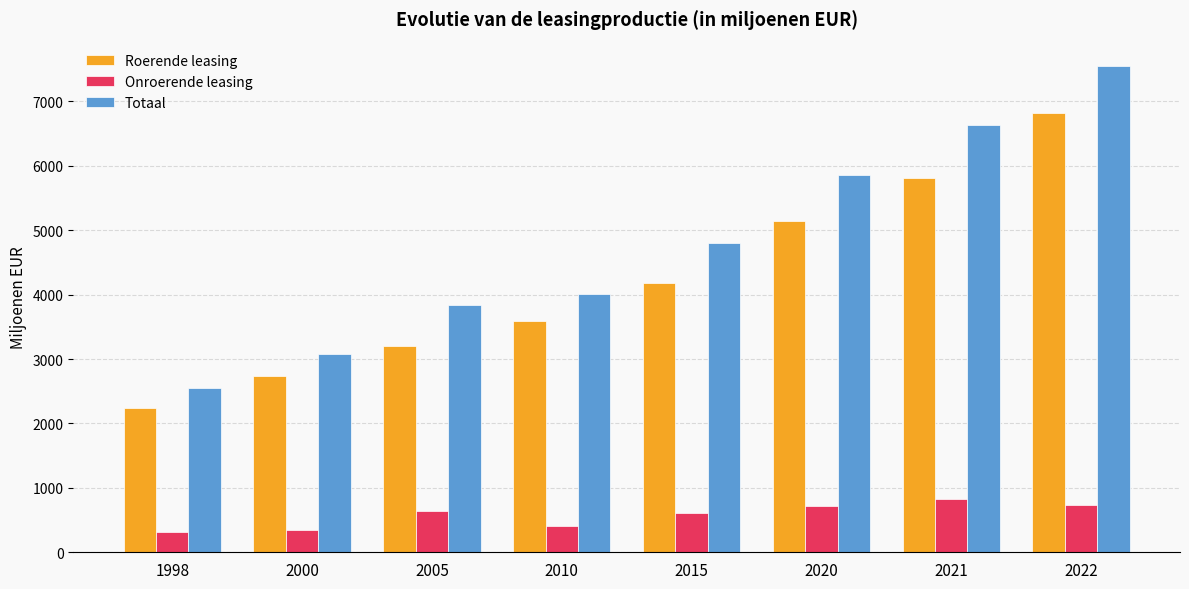

What is the sum of the Onroerende leasing values at 2022 and 2010?

1151.3